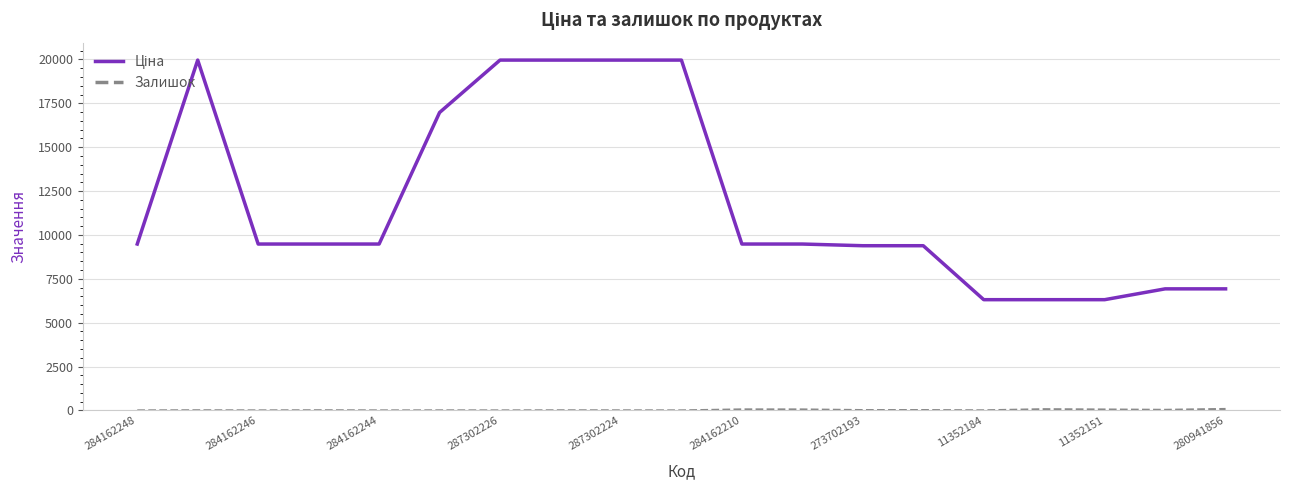

What is the maximum value shown in the chart?

19964.2